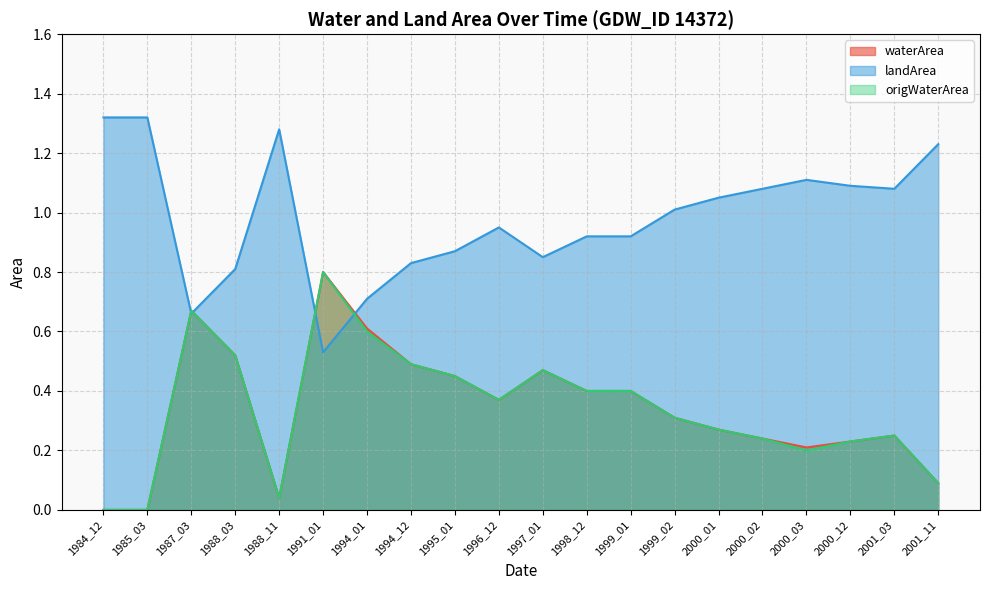

What is the value of the waterArea point at the 17th from the left?

0.2